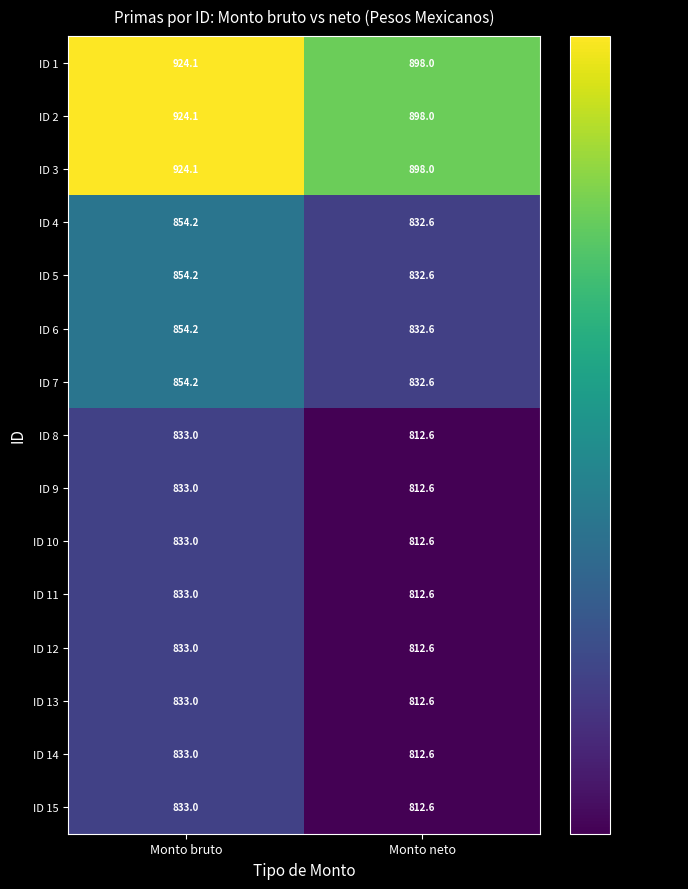

Is the value of ID 9 at Monto bruto greater than the value of ID 10 at Monto neto?

Yes